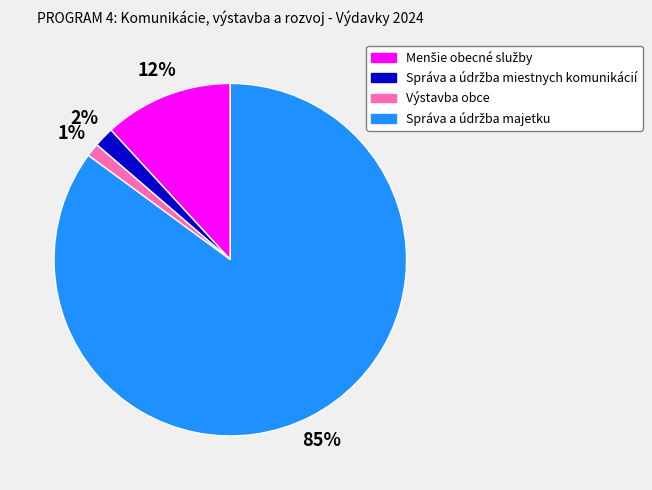

Is it true that Výstavba obce is 11% of the pie?

False